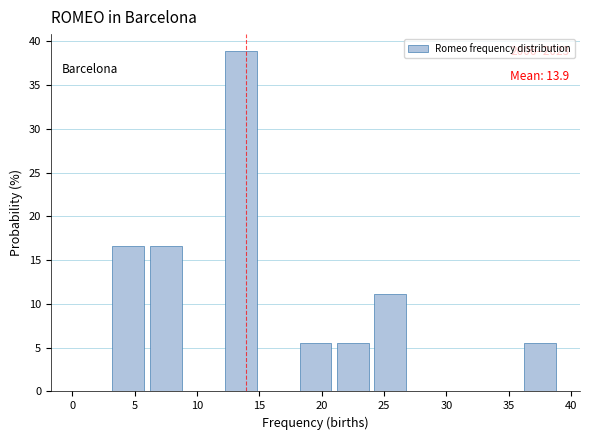

Which range on the x-axis has the tallest bar?

12 to 15